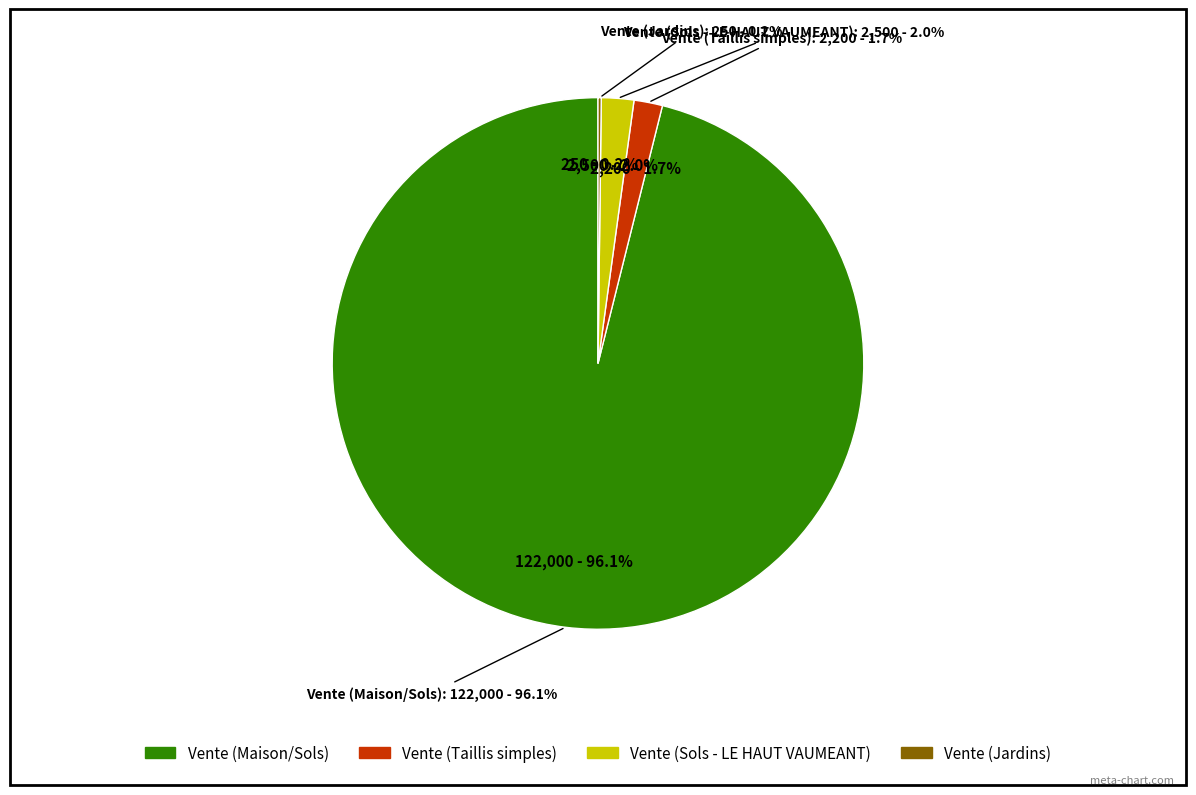

Combined, what portion of the pie is Vente (Maison/Sols) and Vente (Jardins)?

96.3%